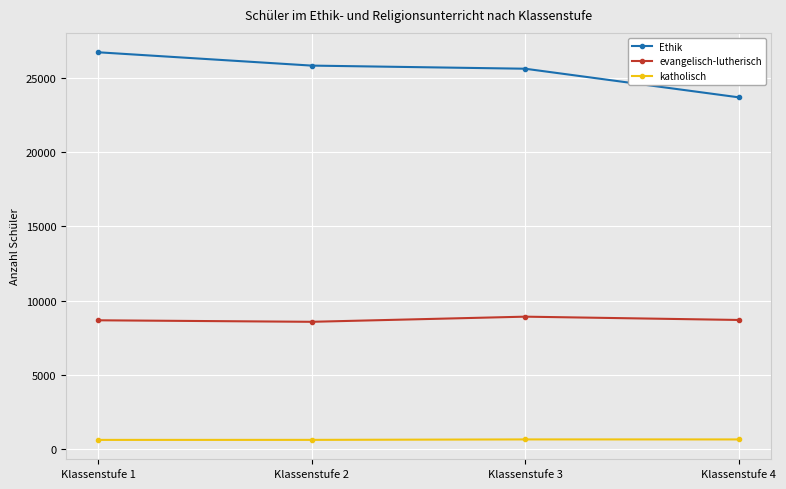

True or false: Ethik and katholisch cross at least once.

False